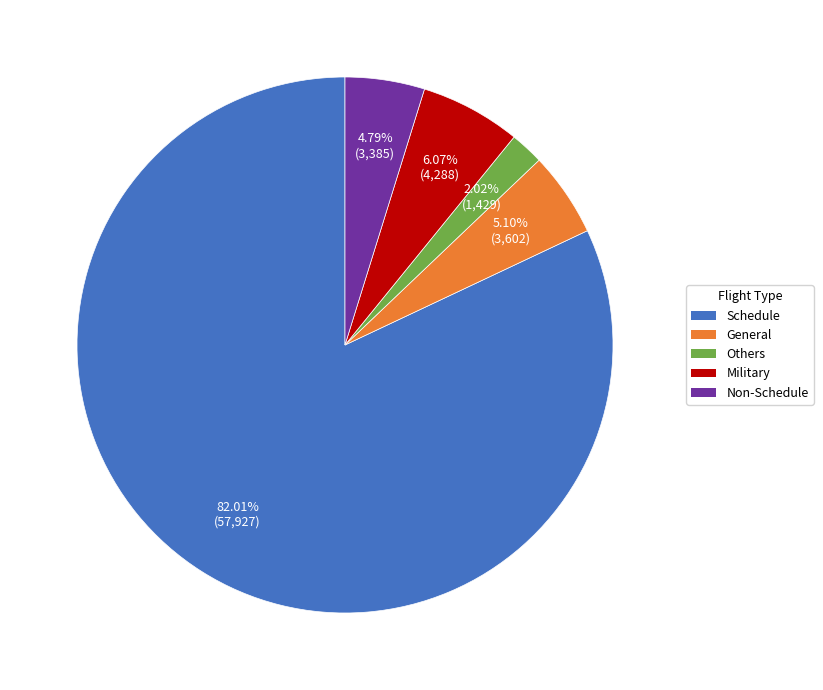

Which category accounts for the majority?

Schedule